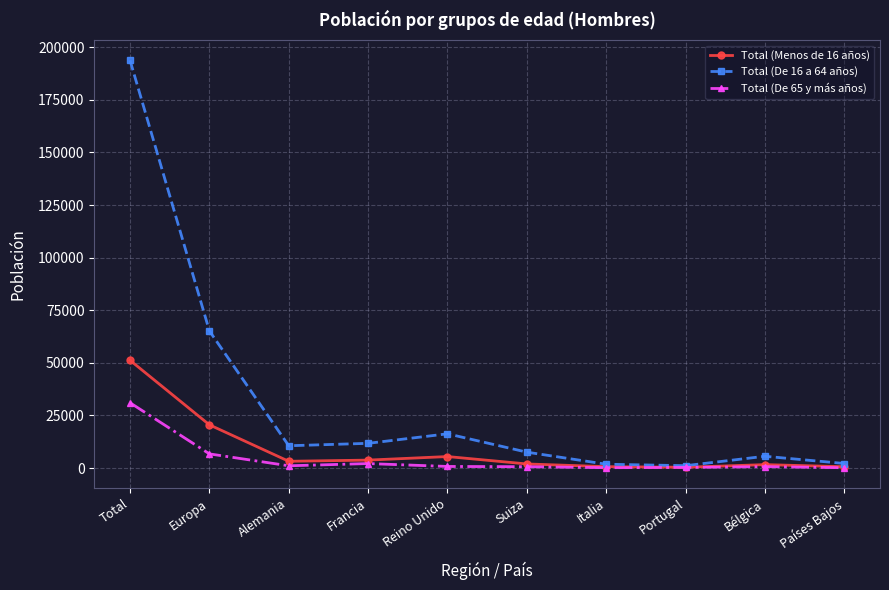

In Total (De 65 y más años), how many points are lower than both neighbors (excluding endpoints)?

2